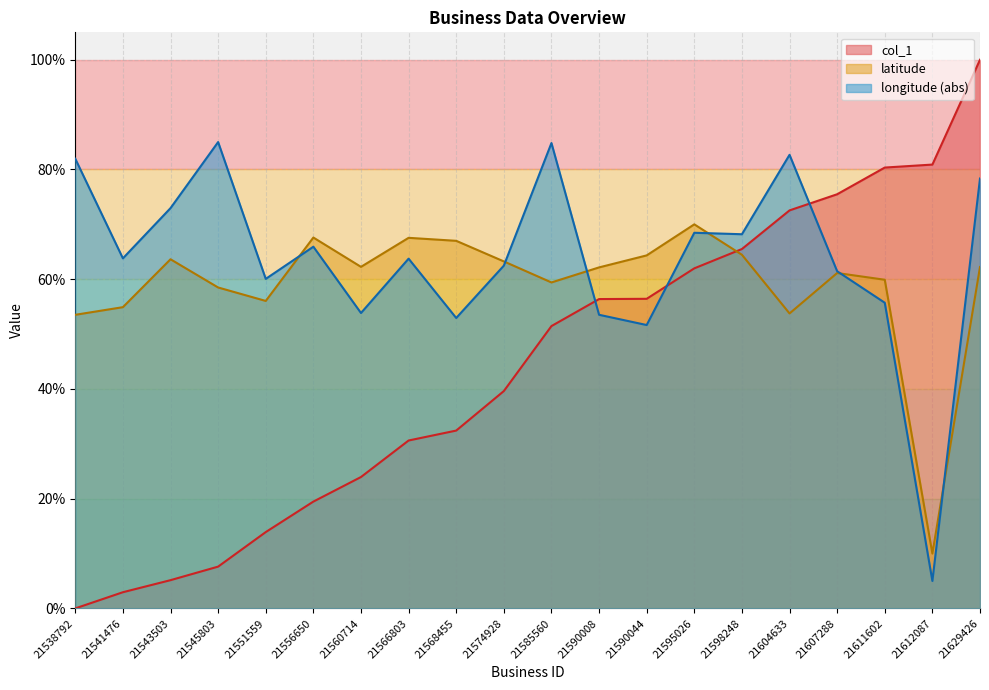

List the labels in order of col_1 value, largest first.

21629426, 21612087, 21611602, 21607288, 21604633, 21598248, 21595026, 21590044, 21590008, 21585560, 21574928, 21568455, 21566803, 21560714, 21556650, 21551559, 21545803, 21543503, 21541476, 21538792